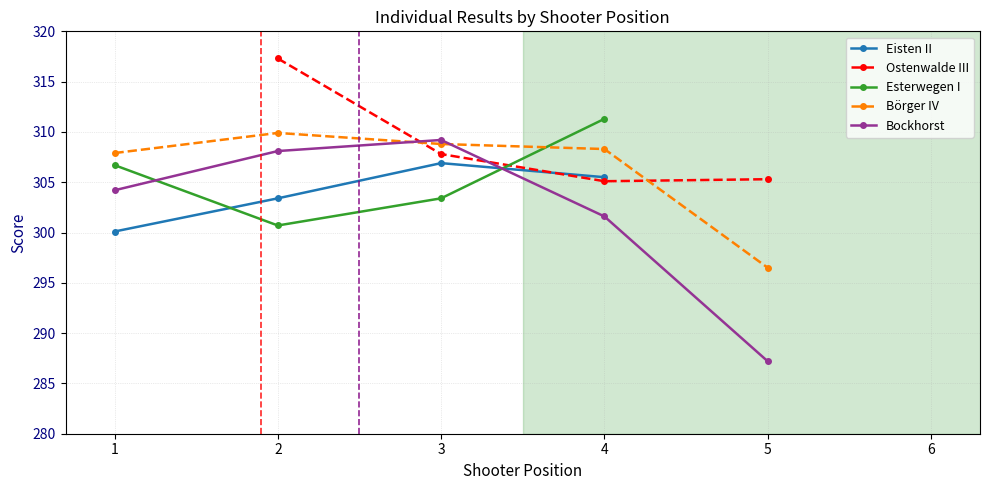

What is the total value across all series at 3?

1536.1